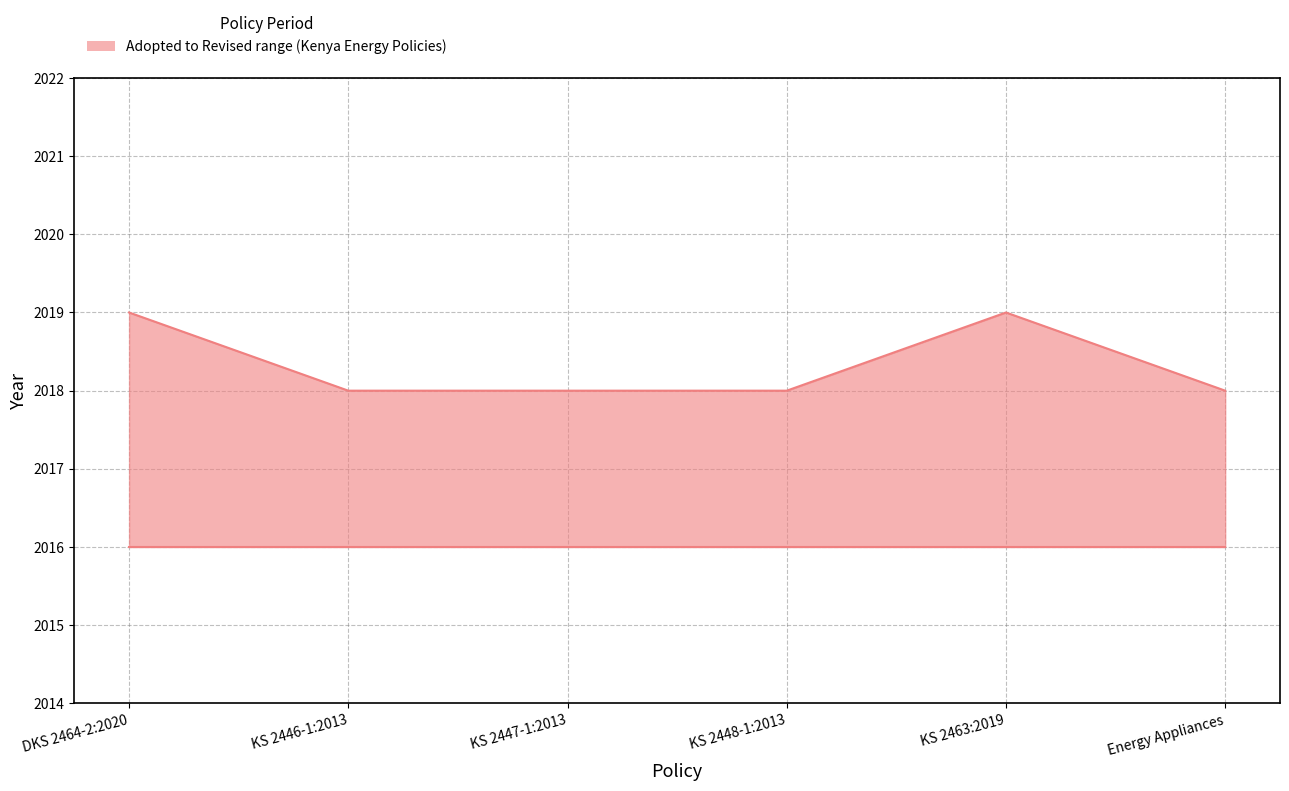

Which category has the highest value in the Revised series?

DKS 2464-2:2020